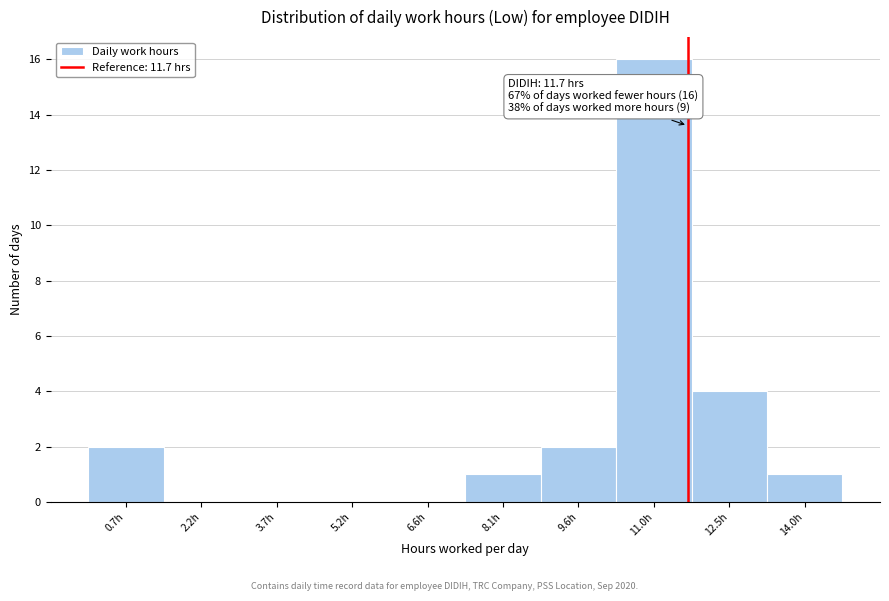

Which range on the x-axis has the tallest bar?

10.4 to 11.8